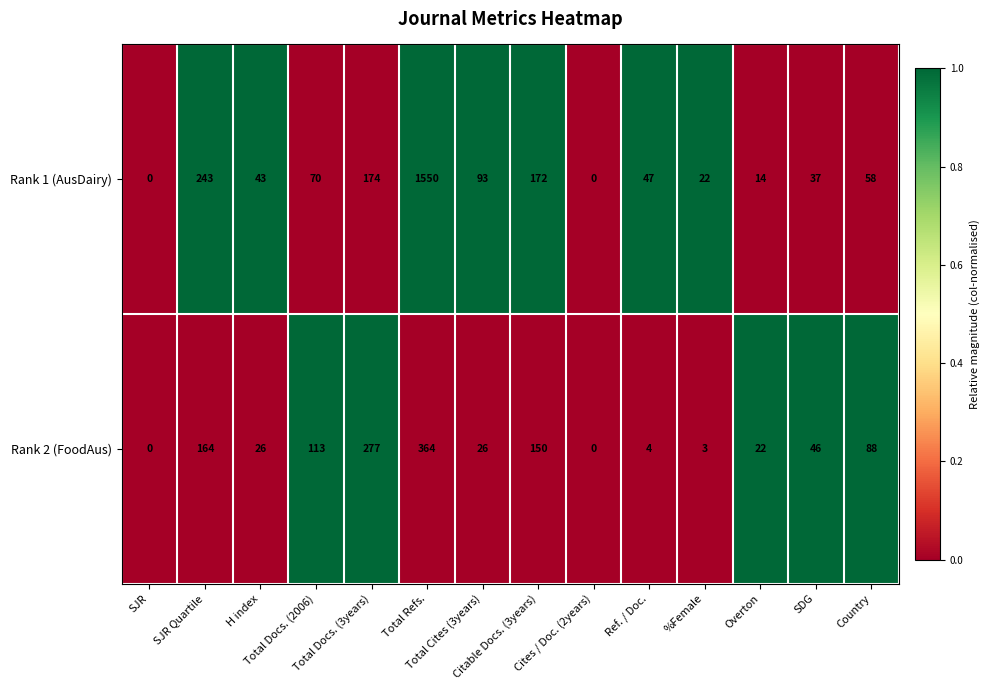

What is the maximum value shown in the chart?

1550